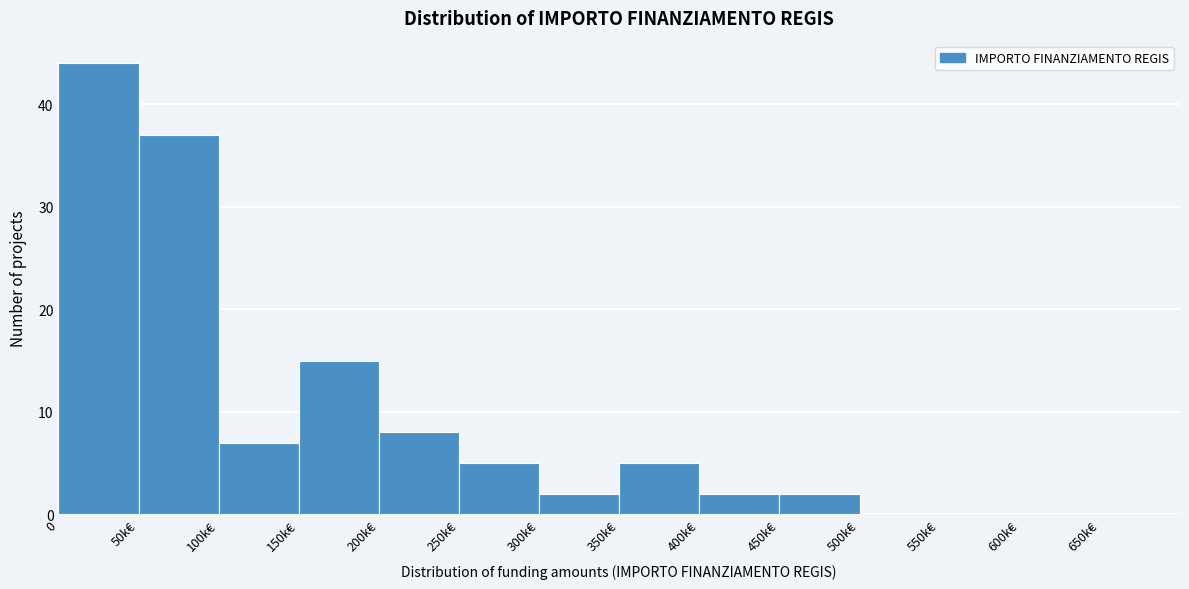

Reading right to left, extract all data points from this chart.

650k€=0	600k€=0	550k€=0	500k€=0	450k€=2	400k€=2	350k€=5	300k€=2	250k€=5	200k€=8	150k€=15	100k€=7	50k€=37	0=44